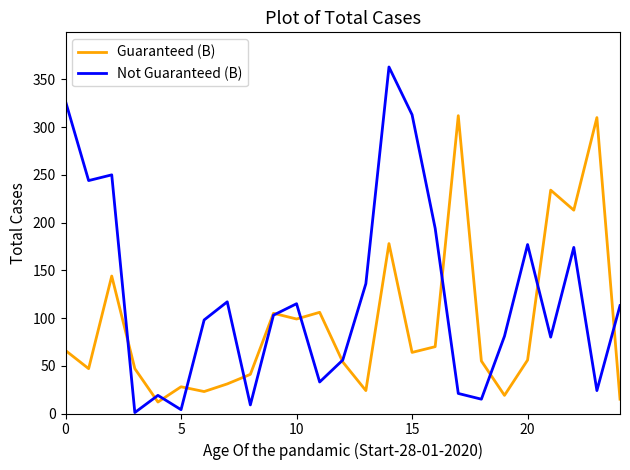

List the series in order of their peak value, highest first.

Not Guaranteed (B), Guaranteed (B)